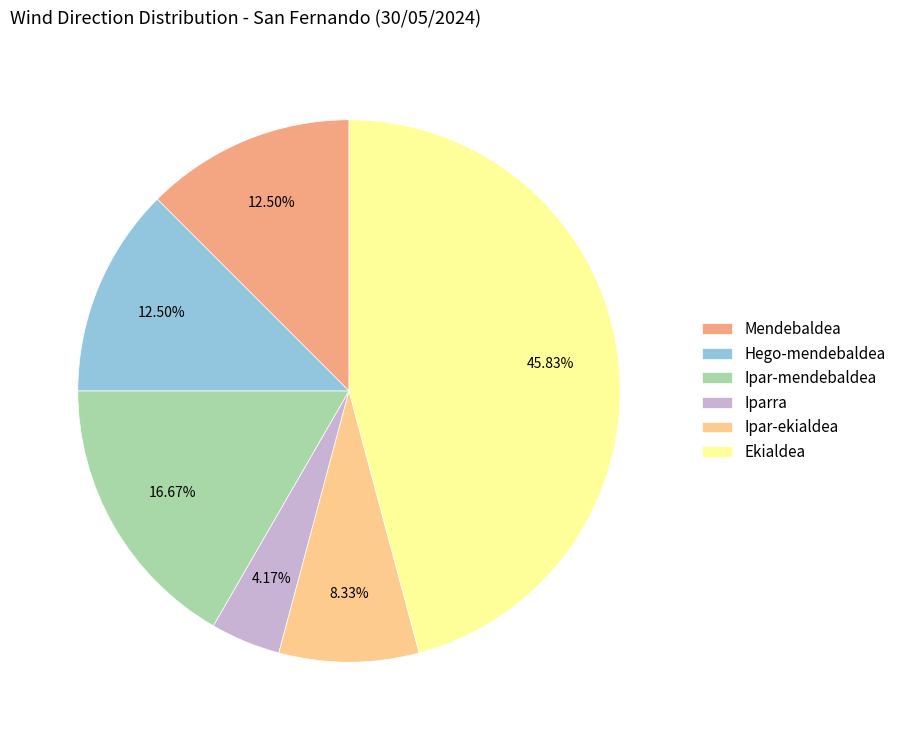

True or false: Ekialdea accounts for 53% of the total.

False